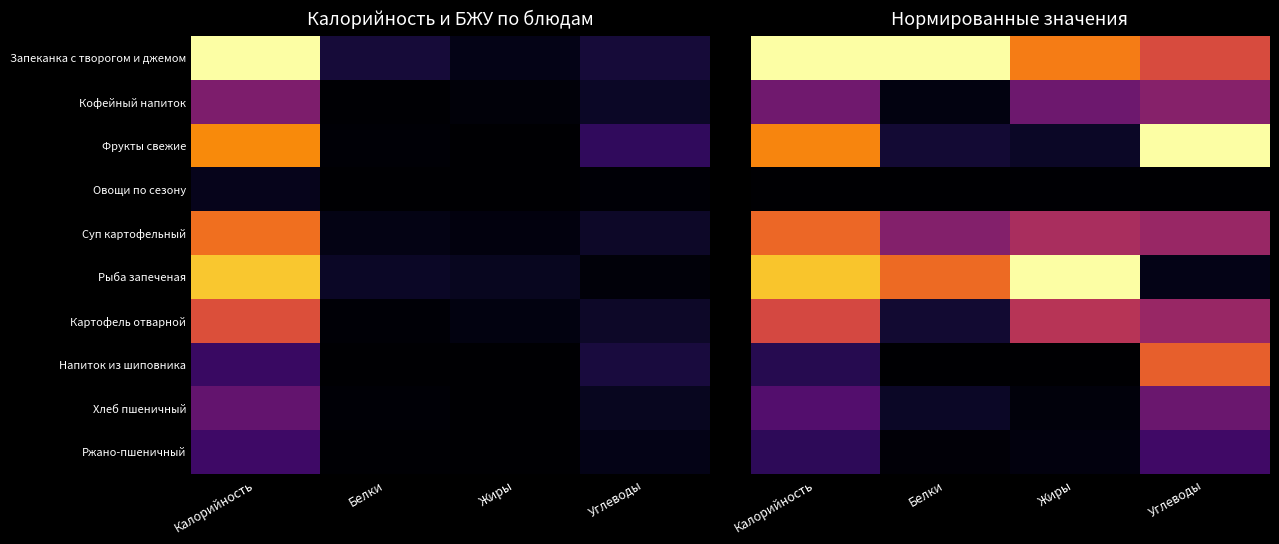

List the series in order of their peak value, highest first.

Запеканка с творогом и джемом, Фрукты свежие, Рыба запеченая, Суп картофельный, Напиток из шиповника, Картофель отварной, Кофейный напиток, Хлеб пшеничный, Ржано-пшеничный, Овощи по сезону